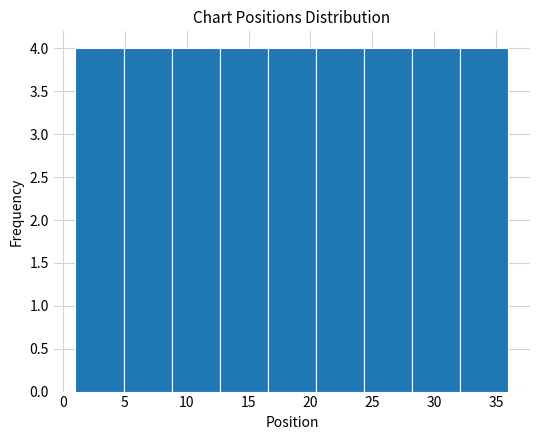

How tall is the bar that spans 32.0 to 36.0 on the x-axis? Neither the bar edges nor the heights are printed on the chart, so give them approximately, as read against the axes.

4